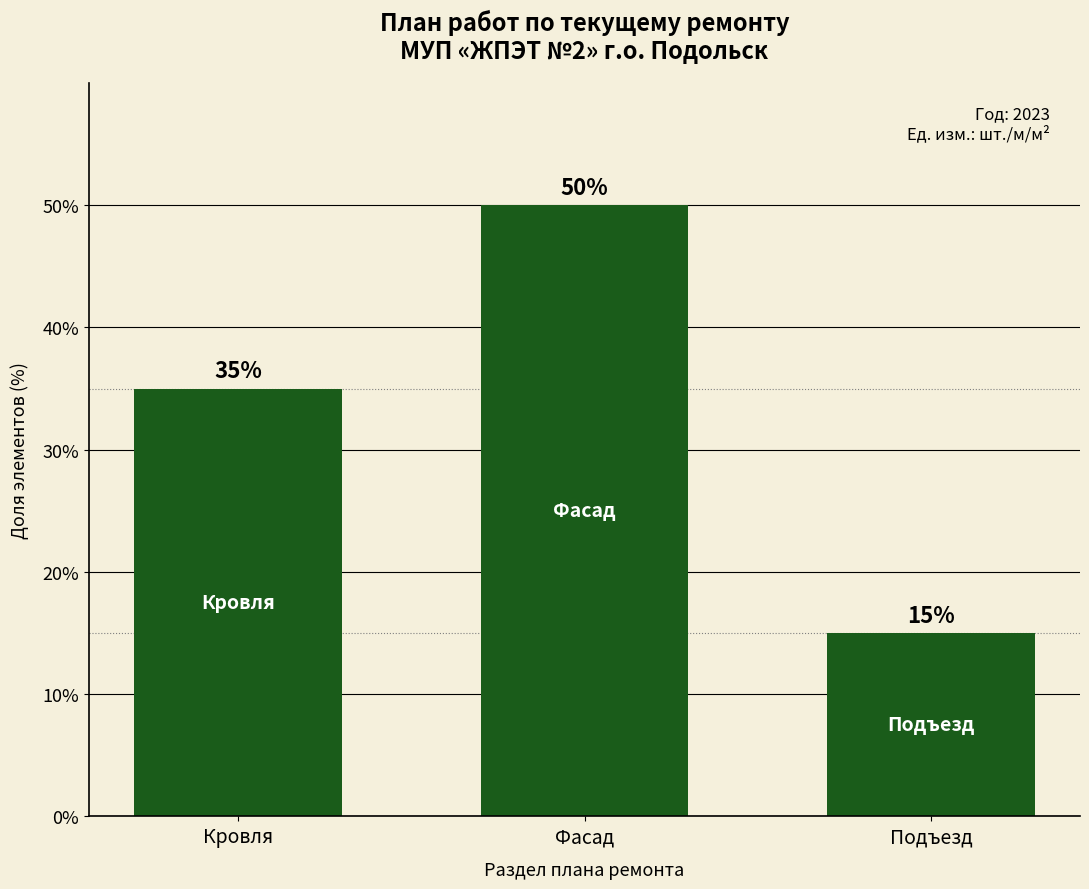

Count the number of data series in this chart.

1